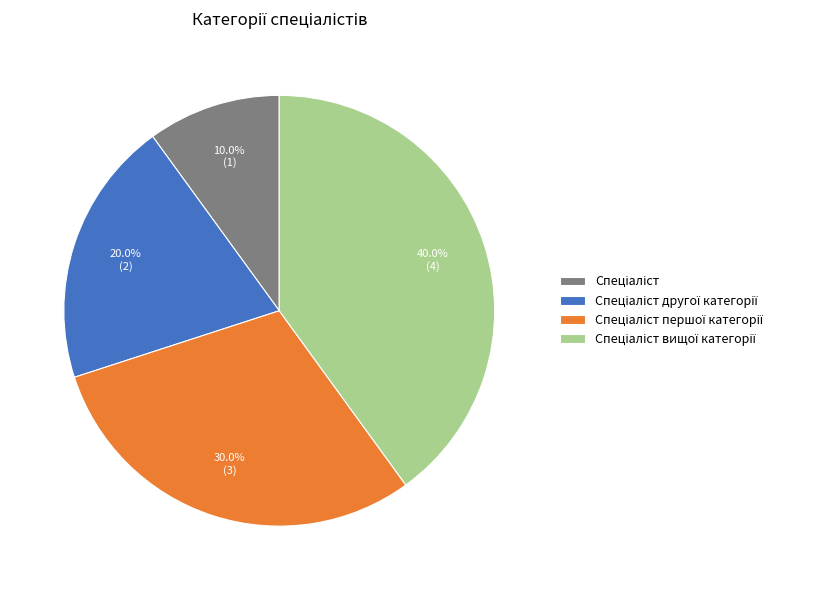

Does any single category account for the majority?

No